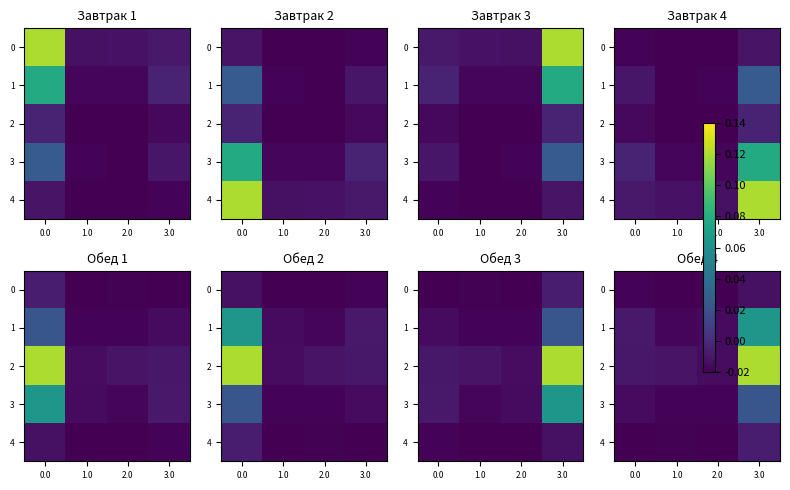

What is the greatest value displayed?

0.1